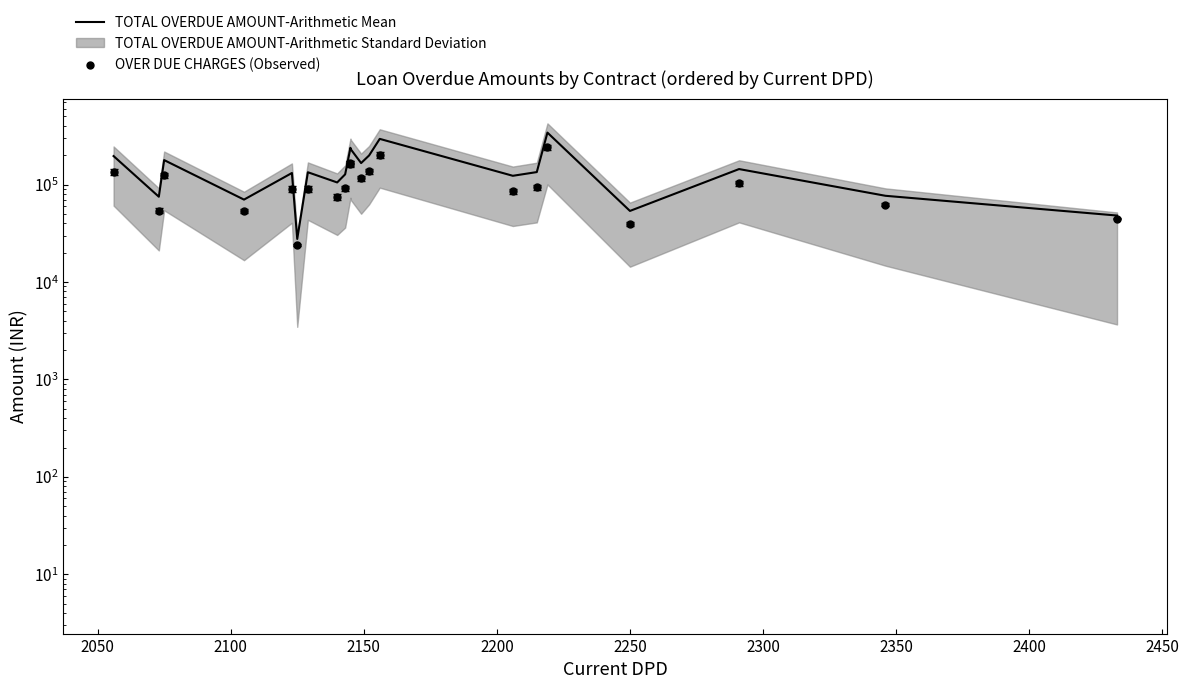

What is the total value across all series at 2150?

123460